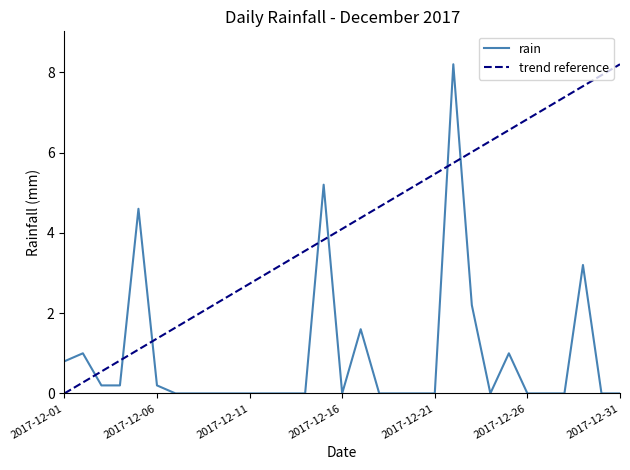

Is this an area chart (filled region under the line)?

No